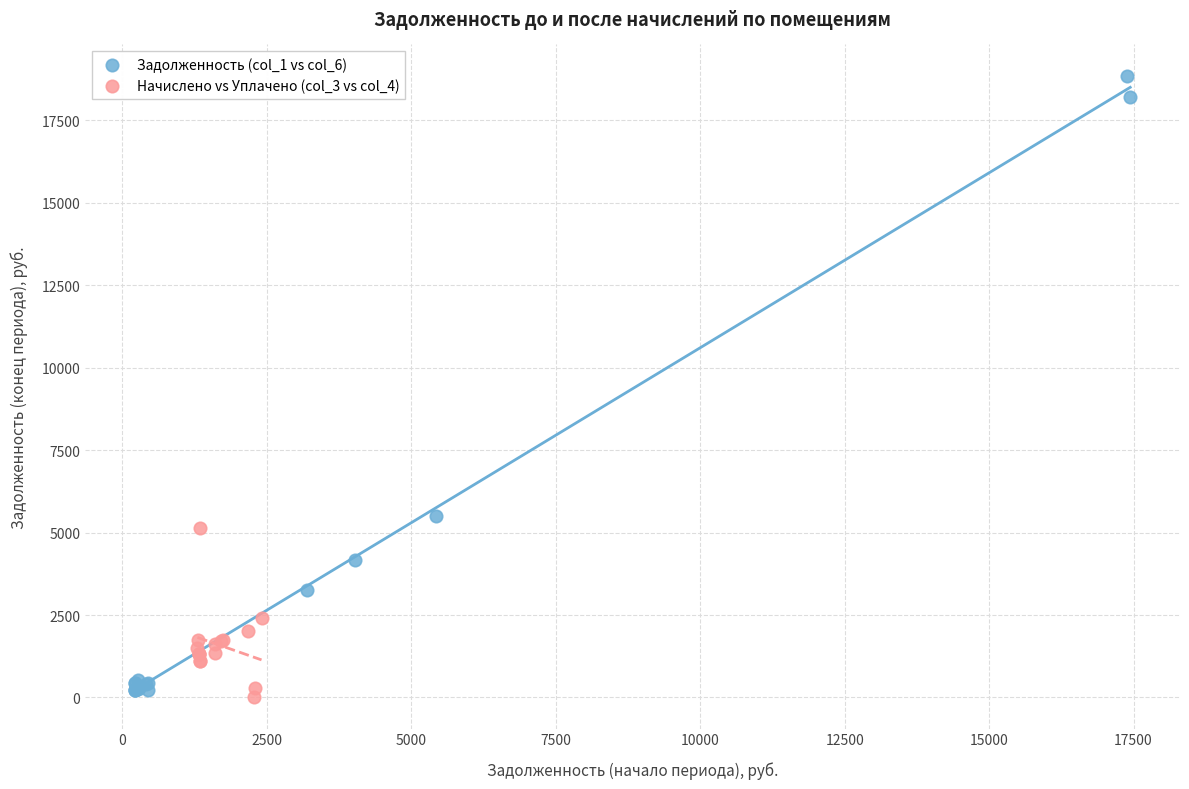

What are all the series names shown in the legend?

Задолженность (col_1 vs col_6), Начислено vs Уплачено (col_3 vs col_4)